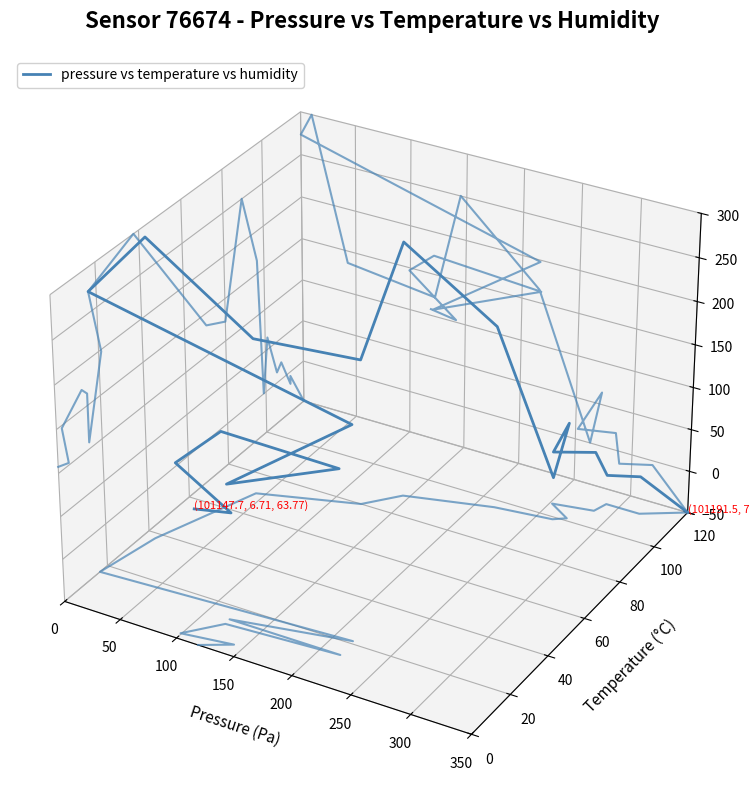

True or false: the data has more than 0 interior local peaks.

True